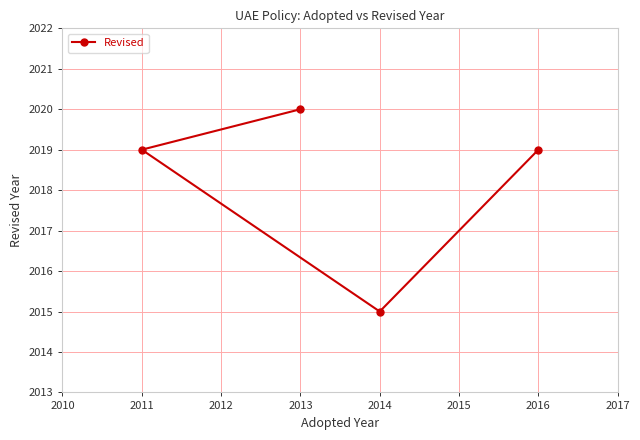

What is the minimum value shown in the chart?

2015